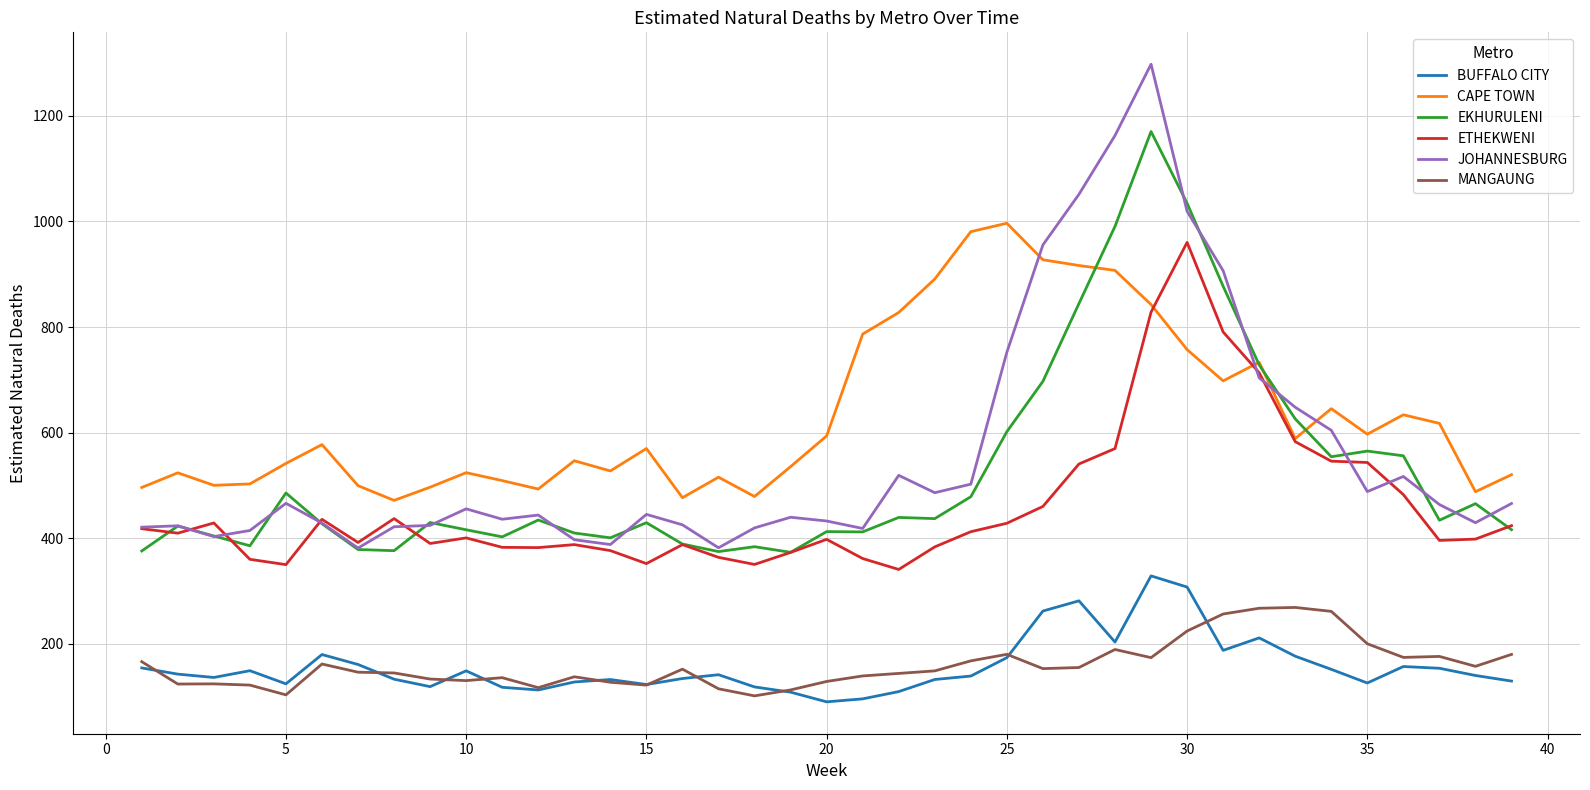

What are all the series names shown in the legend?

BUFFALO CITY, CAPE TOWN, EKHURULENI, ETHEKWENI, JOHANNESBURG, MANGAUNG